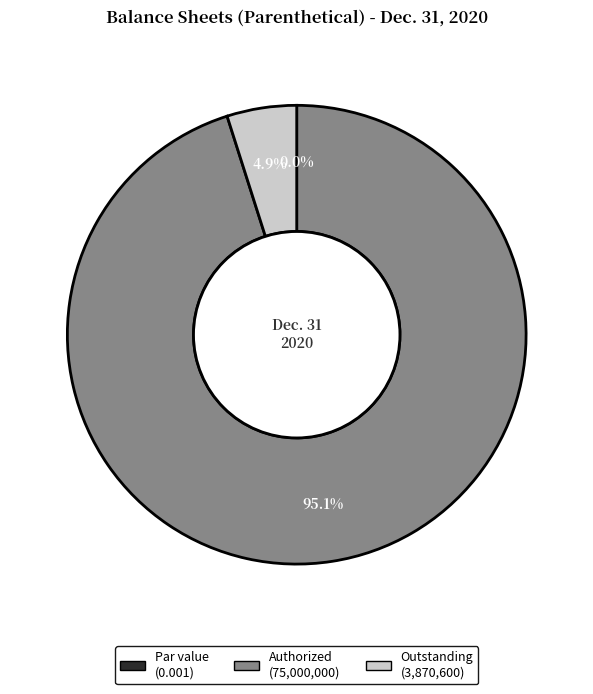

To the nearest percent, what percentage of the pie is Common stock shares authorized?

95%